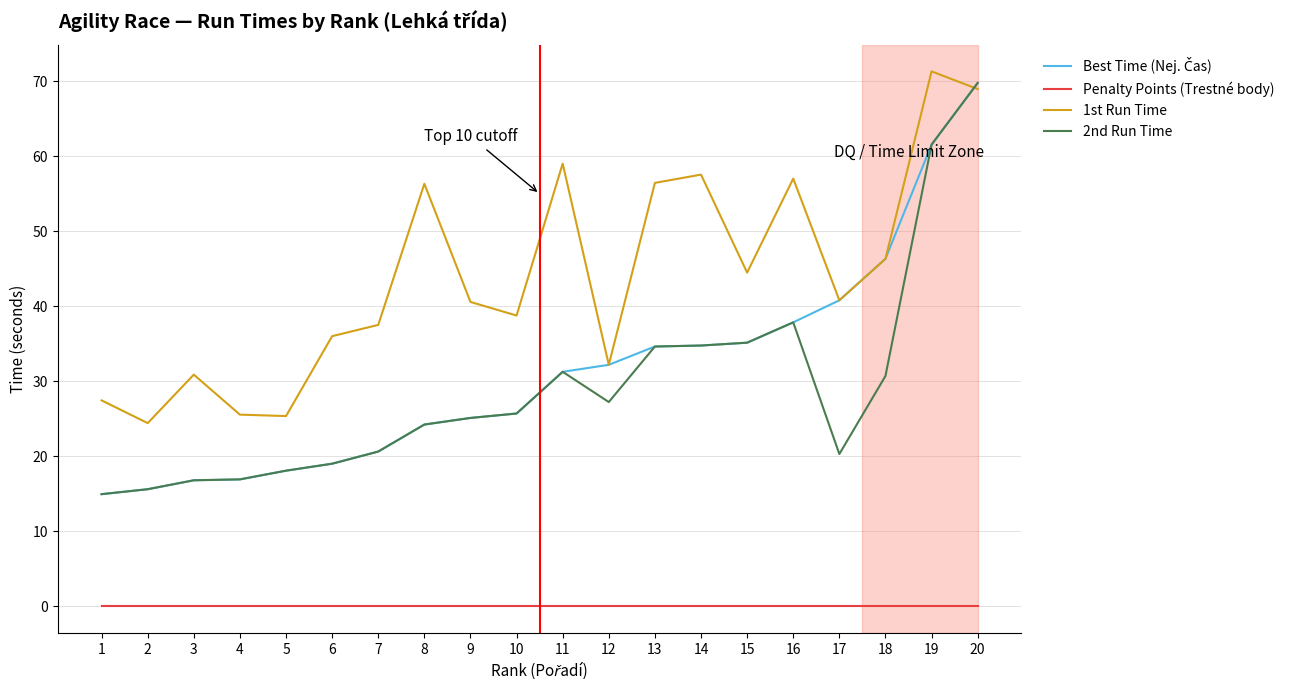

Between 1 and 13, which series saw the biggest shift?

1st Run Time